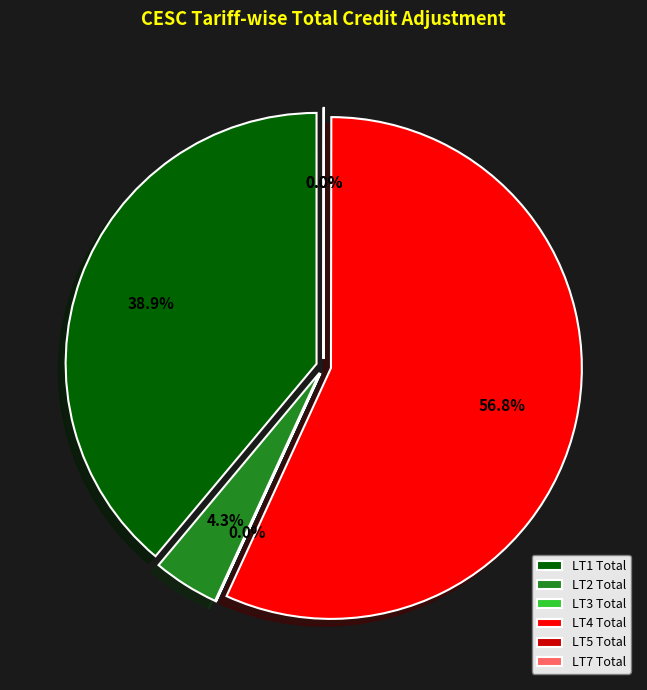

Which category accounts for the majority?

LT4 Total